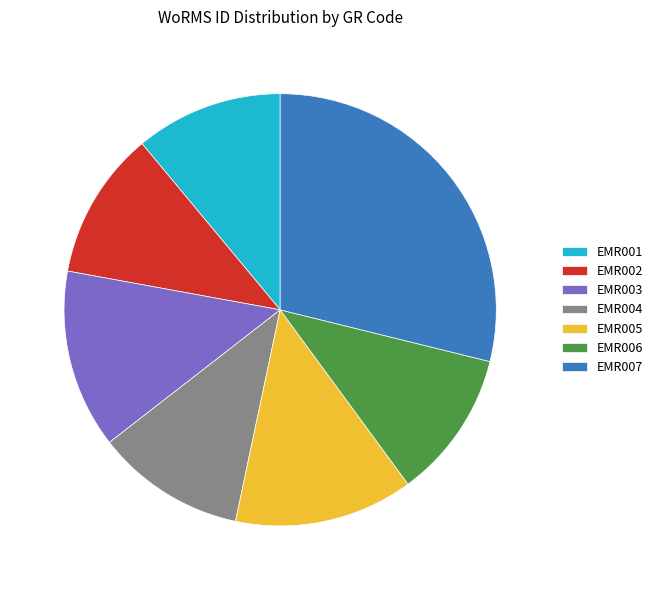

How many slices are in this pie chart?

7